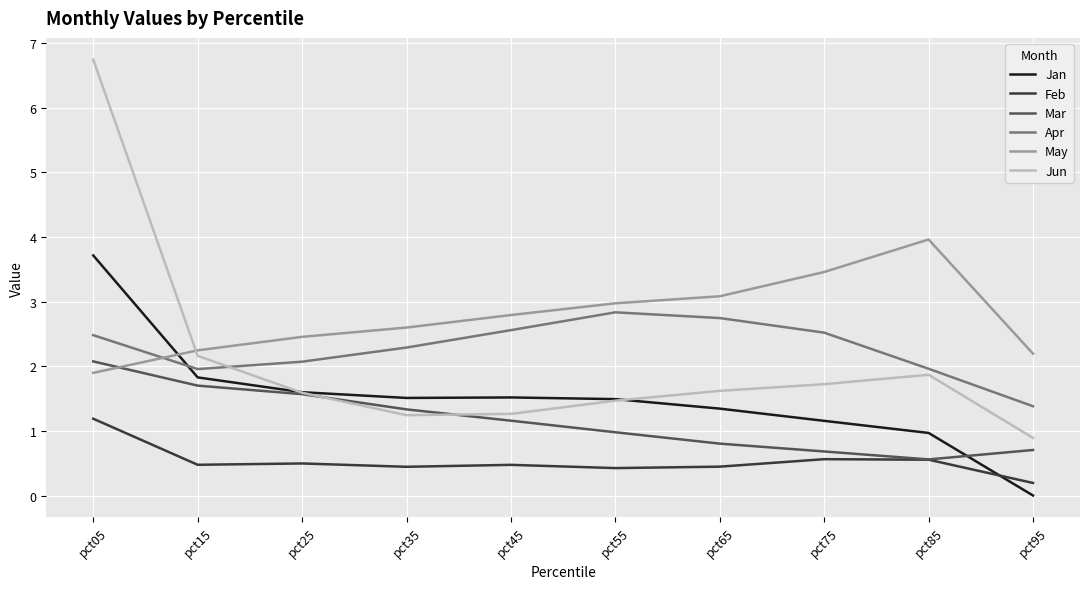

What is the maximum value for Jun?

6.7